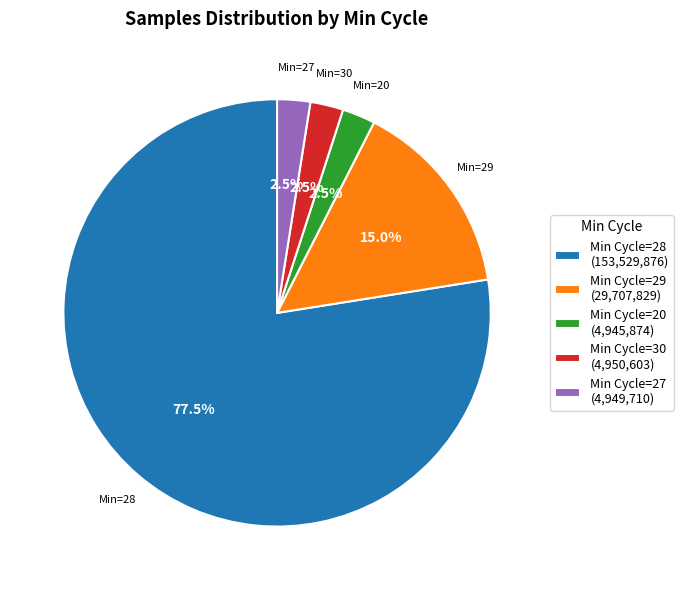

Is there any slice that represents more than half of the pie?

Yes